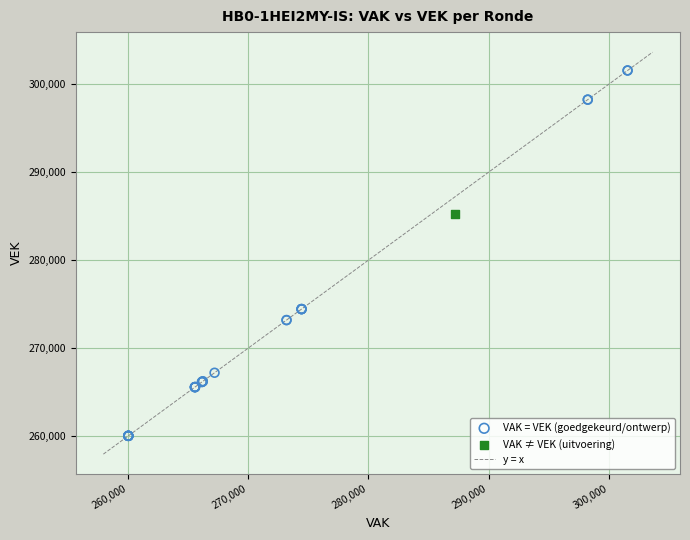

Which series reaches the minimum Y coordinate?

VAK = VEK (goedgekeurd/ontwerp)